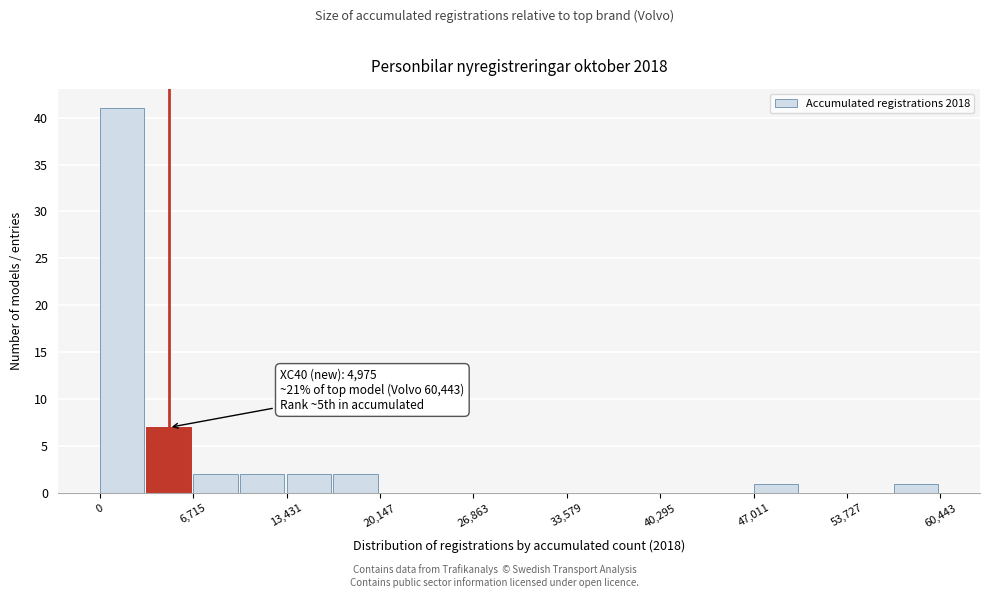

Read against the x-axis, roughly where is the centre of the tallest bar?

2000